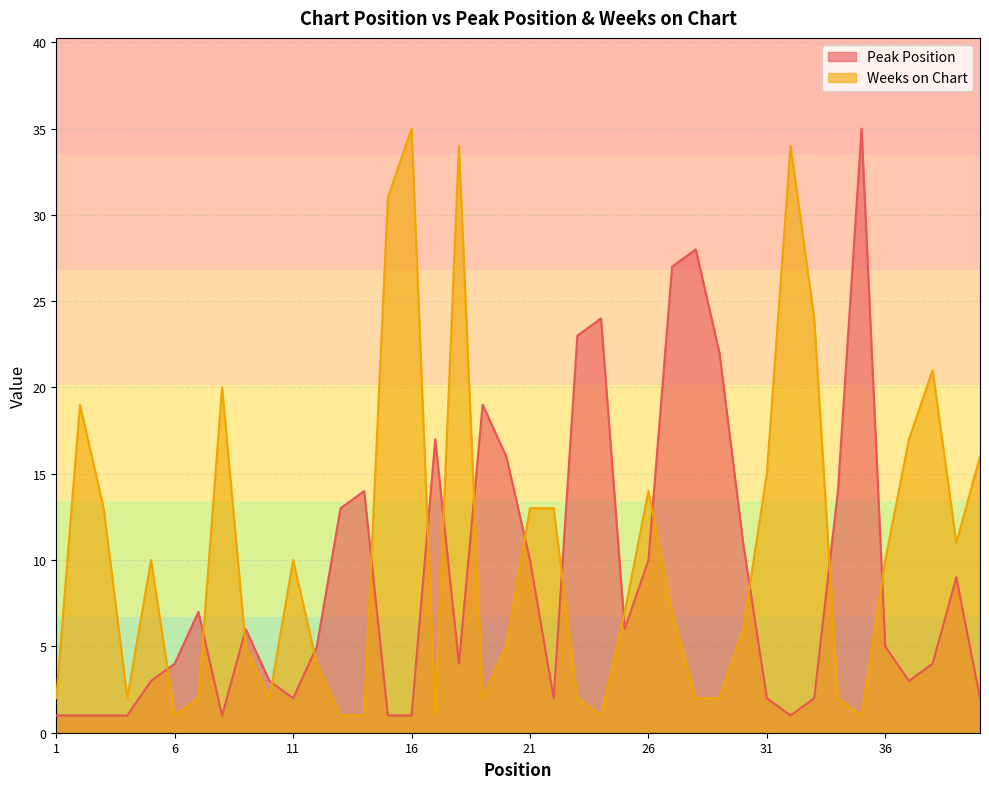

What is the average value of the Weeks on Chart series?

10